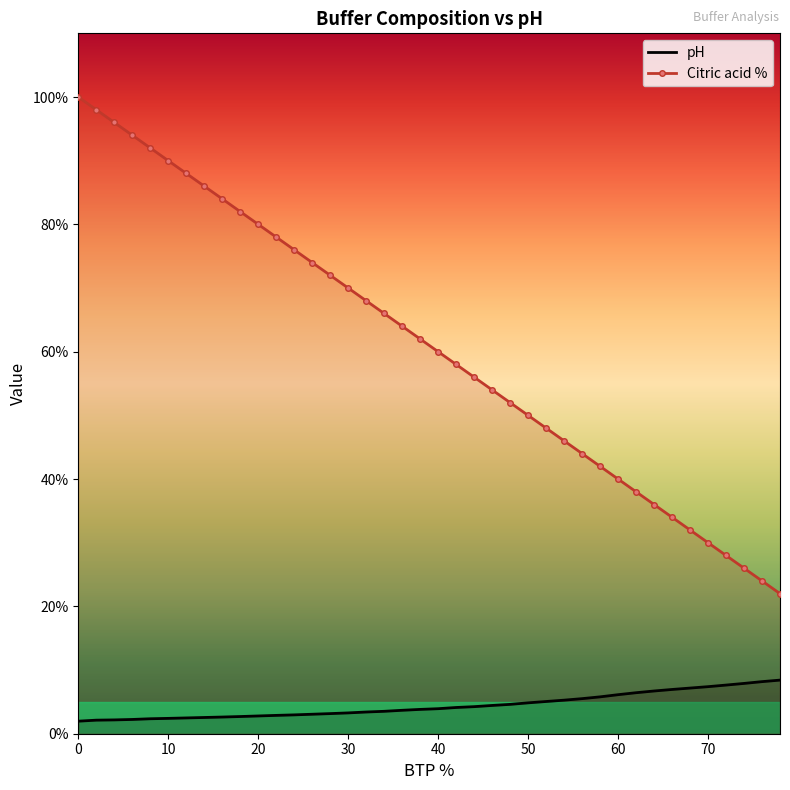

Which has a higher value, 70 or 32?

70